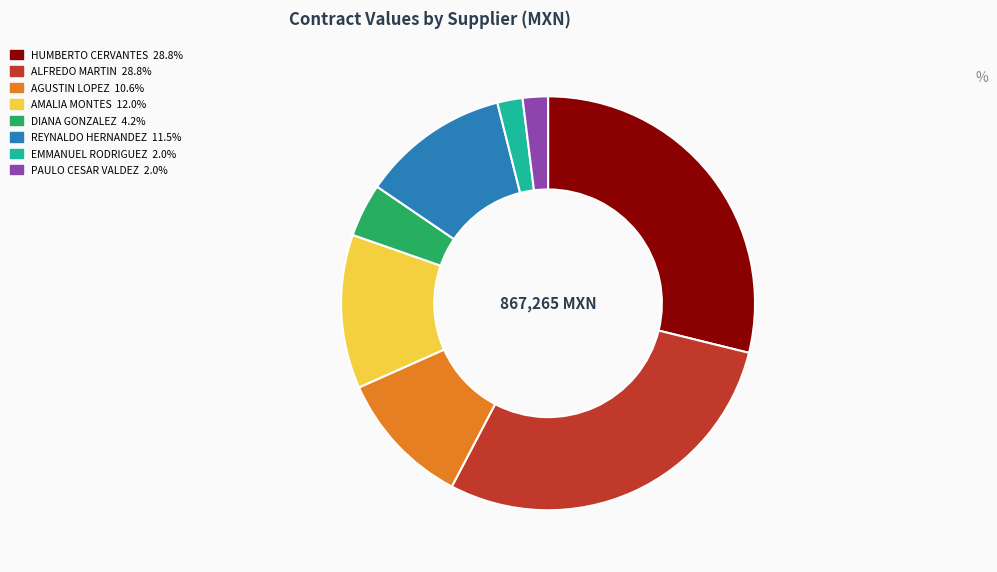

How many segments does this pie chart have?

8